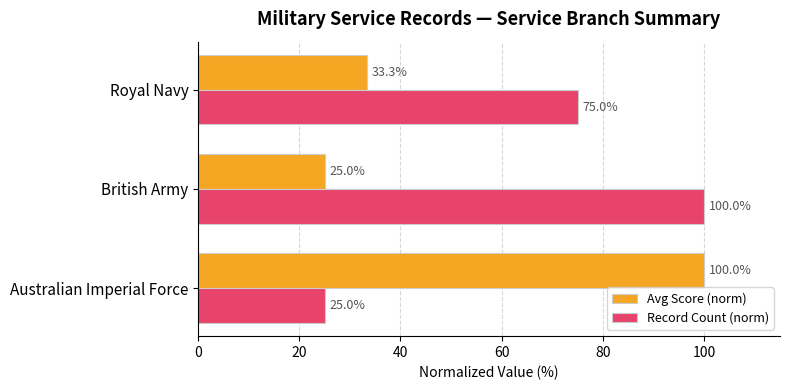

What is the difference between the highest and lowest values at Australian Imperial Force?

75.0